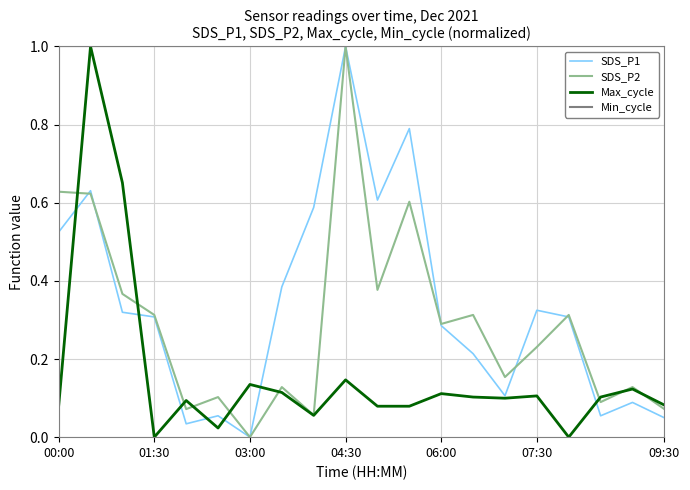

What is the greatest value displayed?

1.0